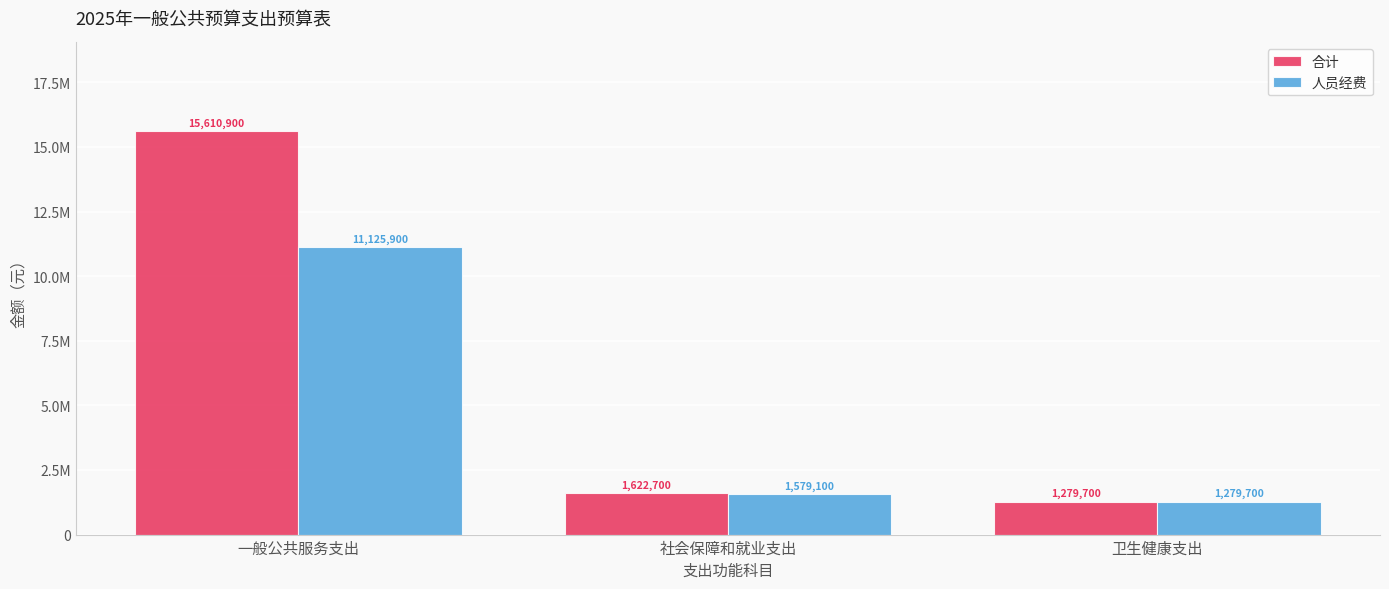

What are all the series names shown in the legend?

合计, 人员经费